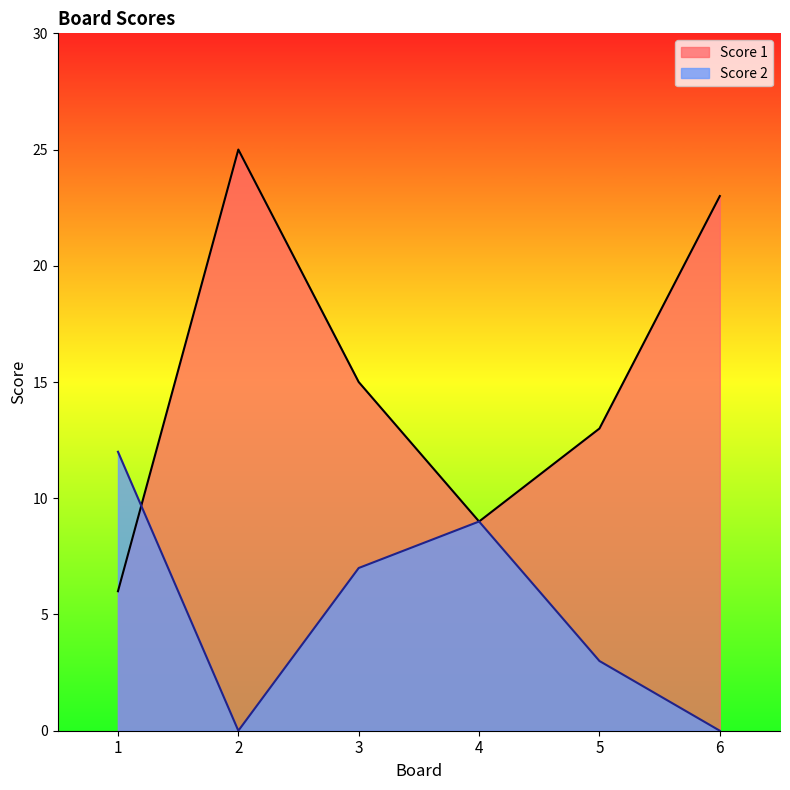

How many interior local valleys does the Score 2 series have?

1